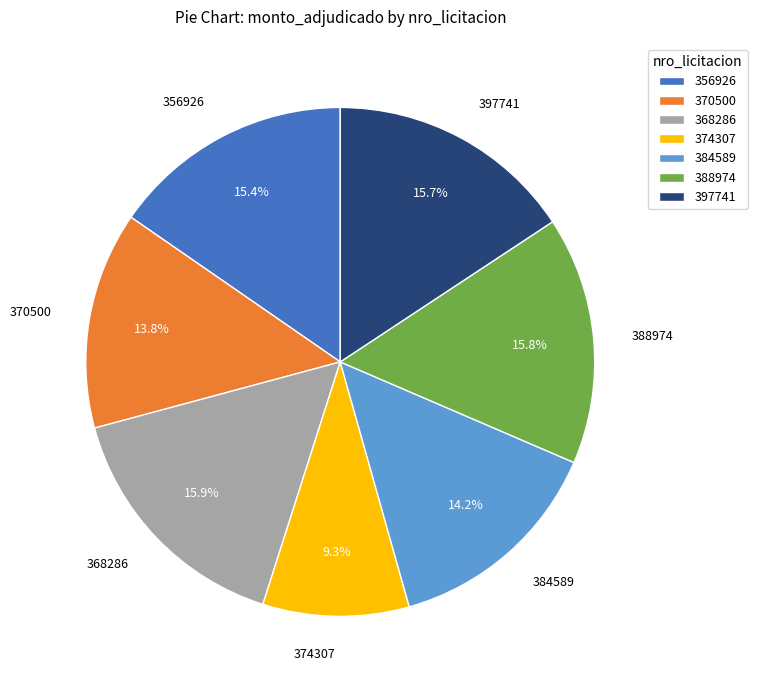

What is the ratio of the value at 374307 to the value at 370500?

0.7